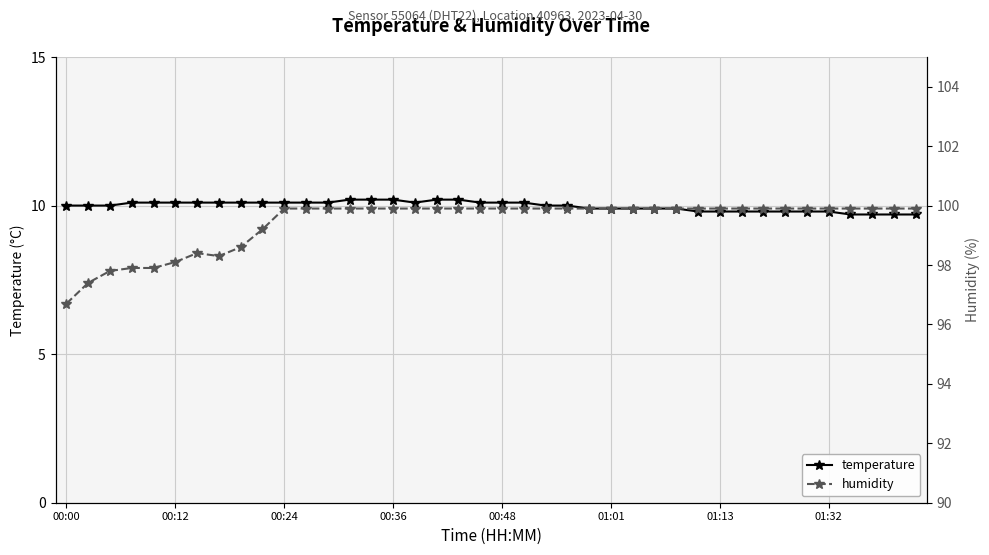

What is the value of the temperature point at the 9th from the left?

10.1